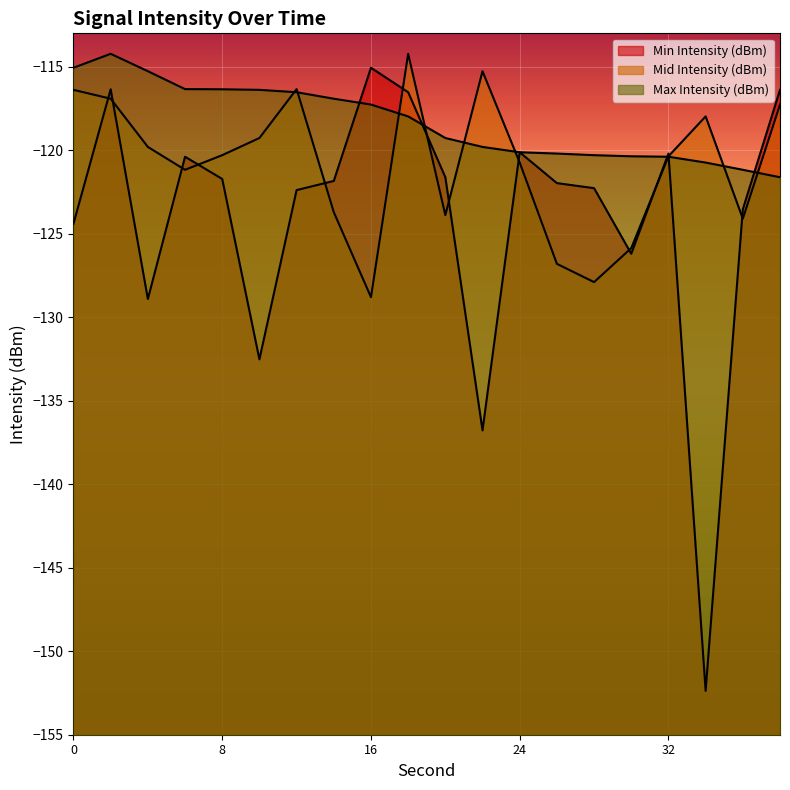

Reading left to right, transcribe all the data shown in this chart.

Min Intensity (dBm): -124.4	-116.4	-128.9	-120.4	-121.7	-132.5	-122.4	-121.8	-115.1	-116.5	-121.6	-136.8	-120.1	-122.0	-122.3	-126.2	-120.2	-152.4	-123.5	-116.4
Mid Intensity (dBm): -116.4	-116.9	-119.8	-121.2	-120.3	-119.3	-116.3	-123.7	-128.8	-114.2	-123.9	-115.3	-120.7	-126.8	-127.9	-125.9	-120.4	-118.0	-124.1	-117.3
Max Intensity (dBm): -115.1	-114.2	-115.3	-116.3	-116.4	-116.4	-116.5	-116.9	-117.3	-118.0	-119.3	-119.8	-120.1	-120.2	-120.3	-120.4	-120.4	-120.7	-121.2	-121.6